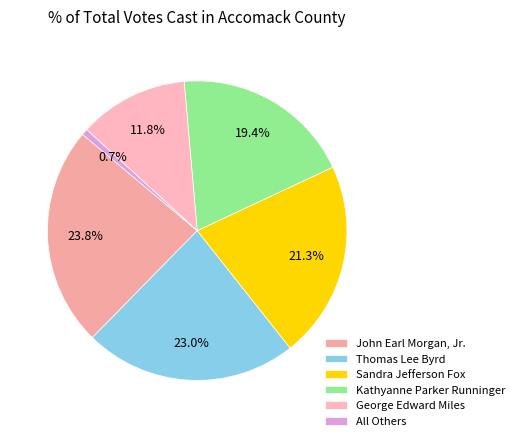

What is the largest slice in the pie chart?

John Earl Morgan, Jr.